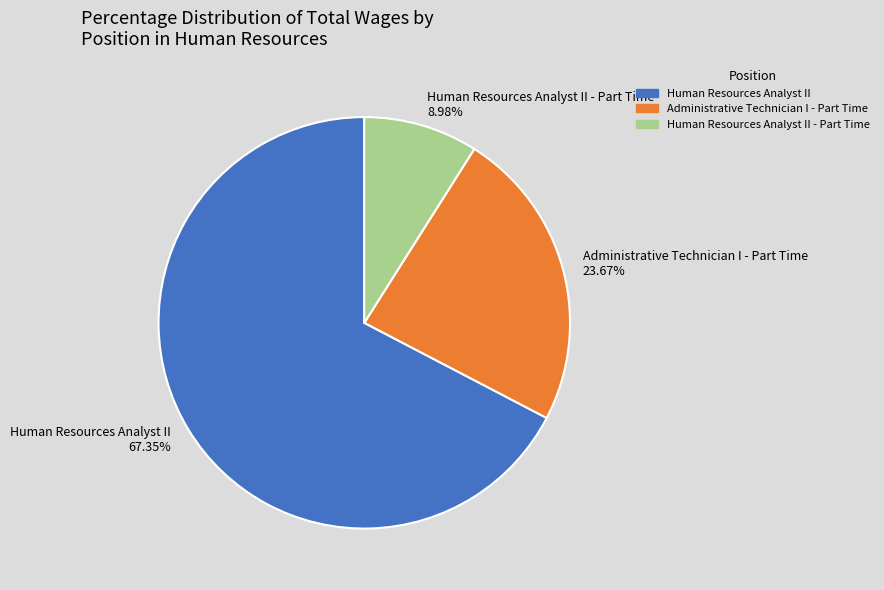

How many segments does this pie chart have?

3